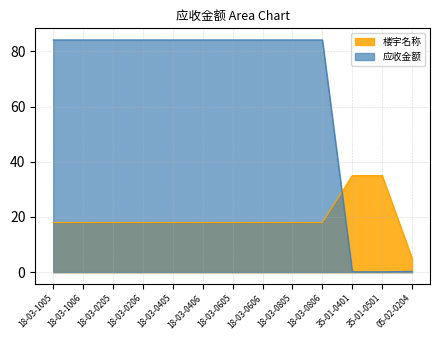

Rank the series by their average value, from highest to lowest.

应收金额, 楼宇名称